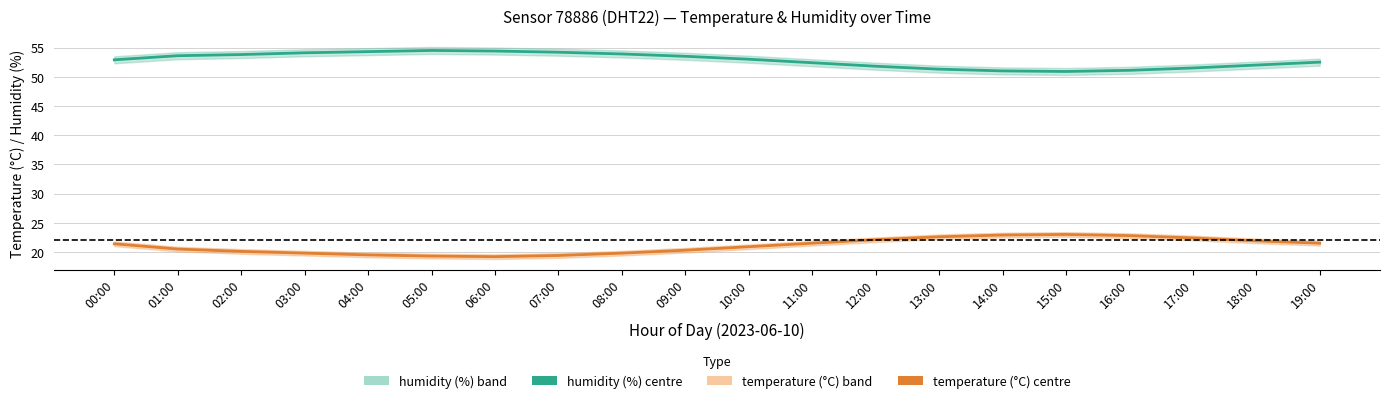

How many values in the temperature series are below 21?

10